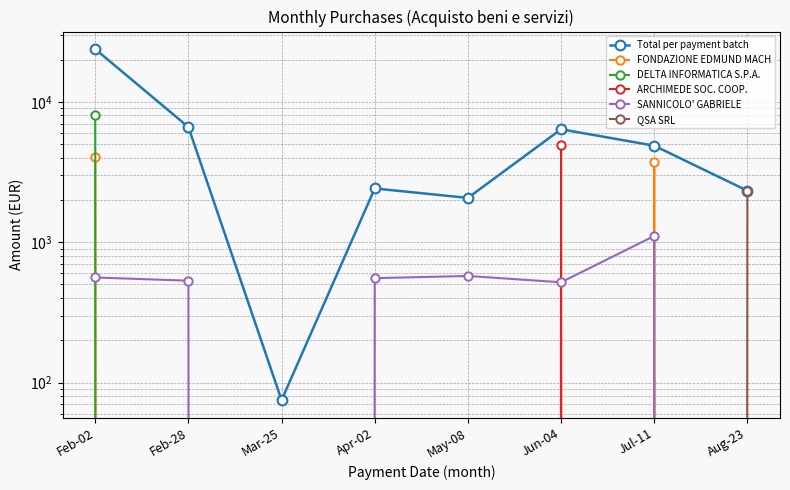

Is it true that SANNICOLO' GABRIELE equals 1728.4 at Jul-11?

False